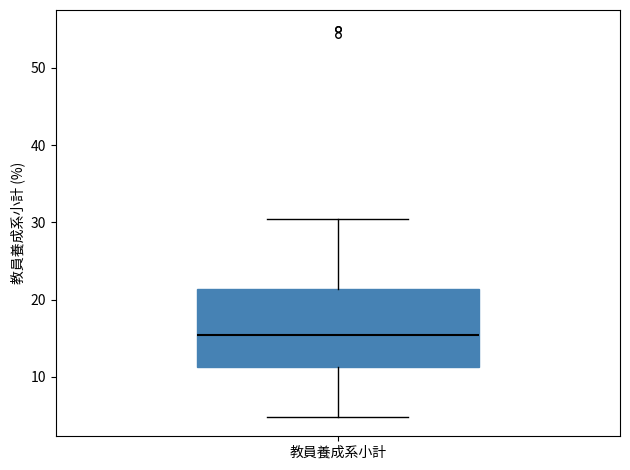

Transcribe this box plot: give where the median line is, the range the box spans, and where the two whiskers end, as read against the y-axis. The values are not printed on the chart, so give them approximately, as read against the axis.

median 15, box 11 to 21, whiskers 5 to 31